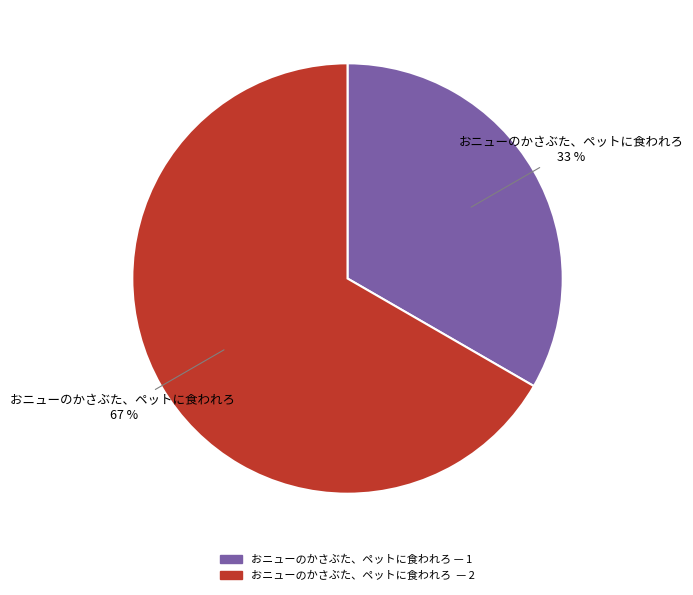

Is there a majority slice in this chart?

Yes